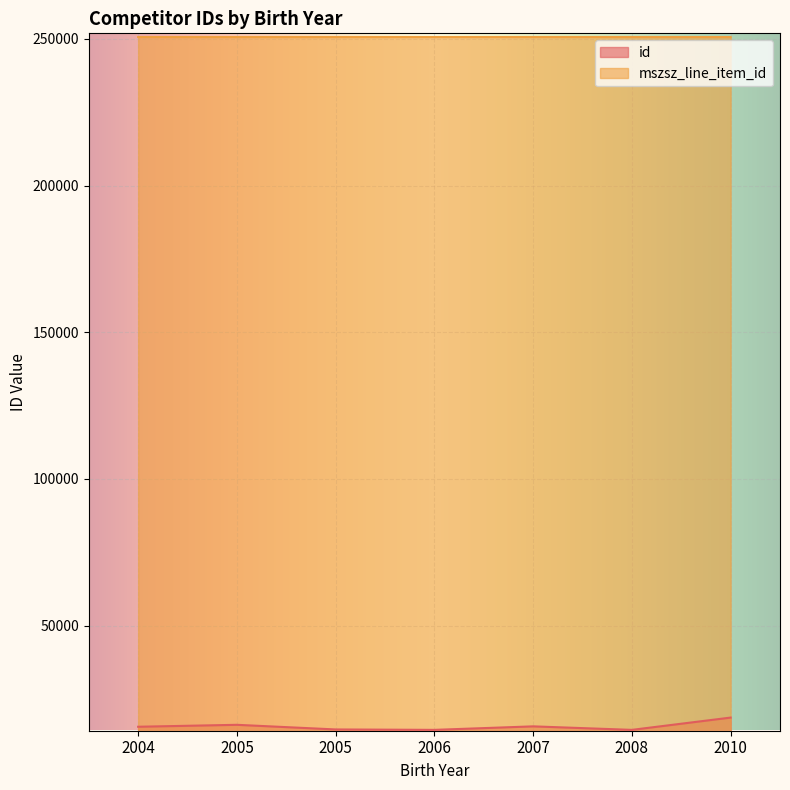

True or false: id has more than 2 points higher than both neighbors.

False